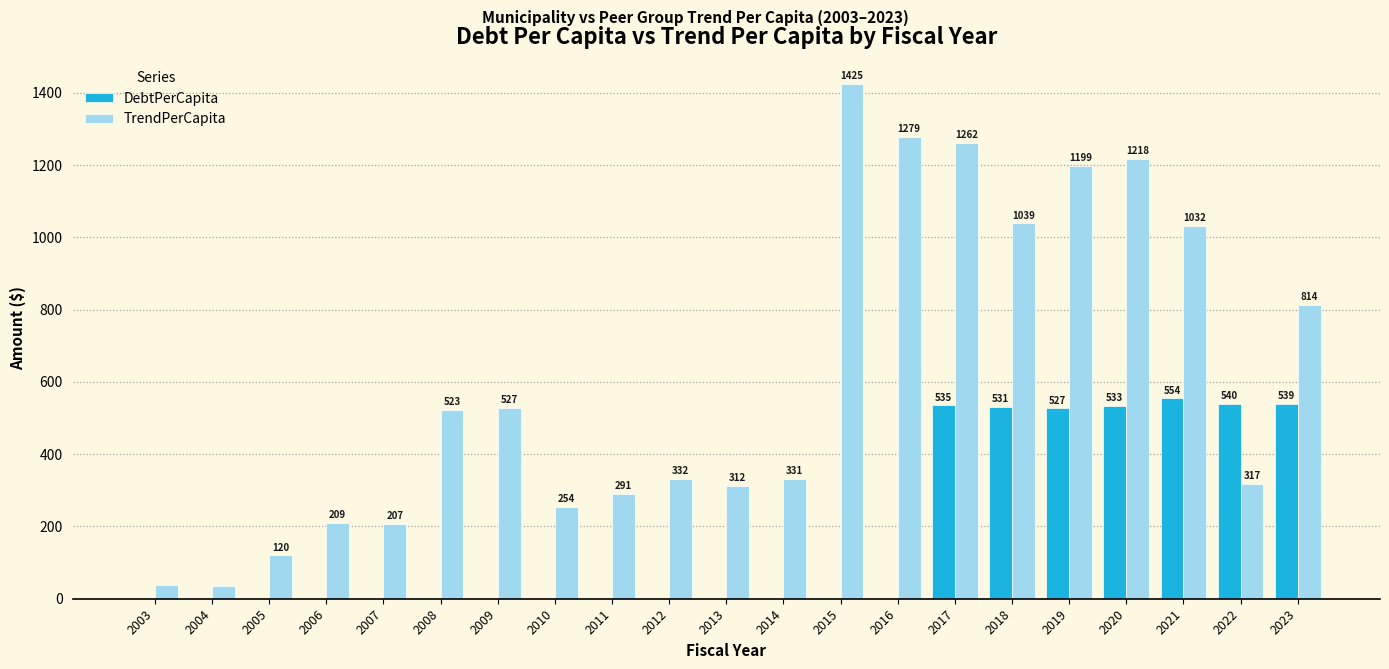

What are all the series names shown in the legend?

DebtPerCapita, TrendPerCapita